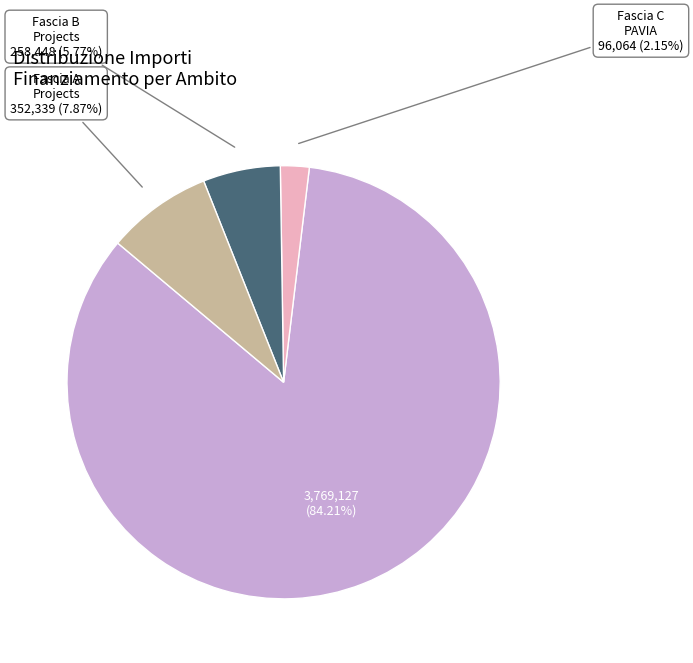

To the nearest percent, what is the average slice percentage?

25%